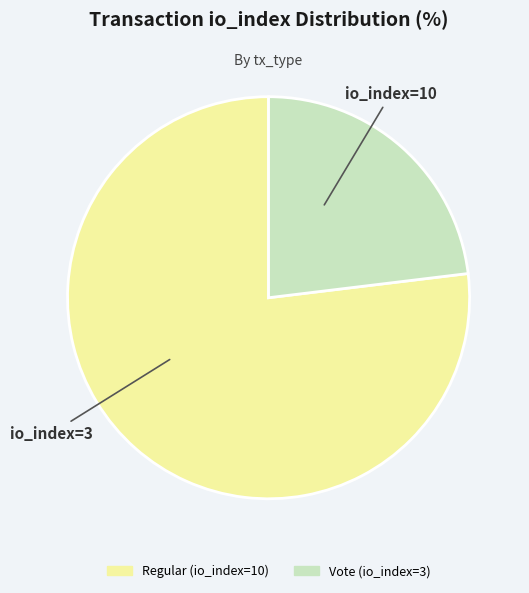

Between Vote (io_index=3) and Regular (io_index=10), which is larger?

Regular (io_index=10)